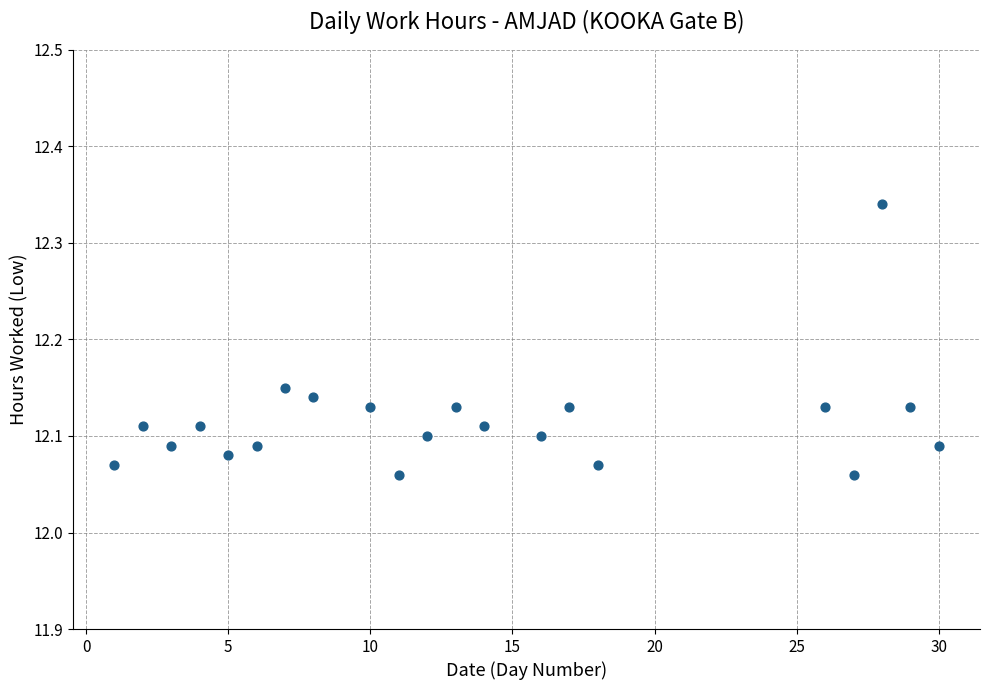

What is the range of X values (max minus min)?

29.0